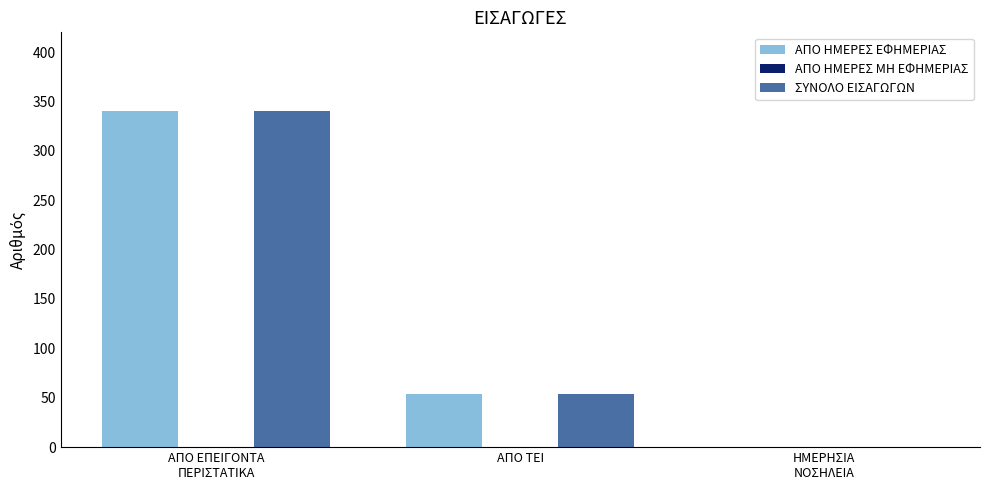

What is the highest value of the ΣΥΝΟΛΟ ΕΙΣΑΓΩΓΩΝ series?

340